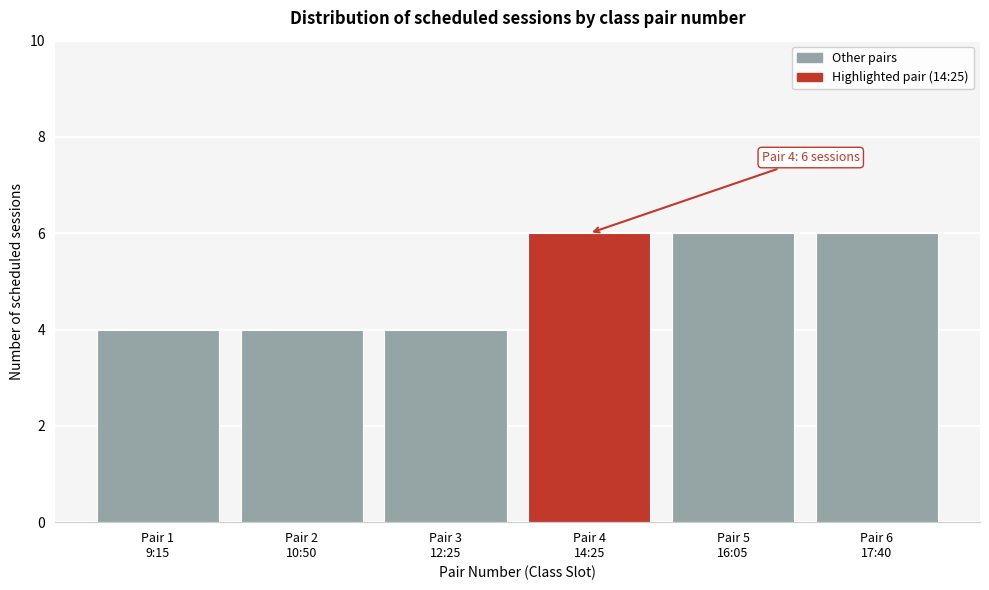

Reading left to right, transcribe all the data shown in this chart.

4	4	4	6	6	6